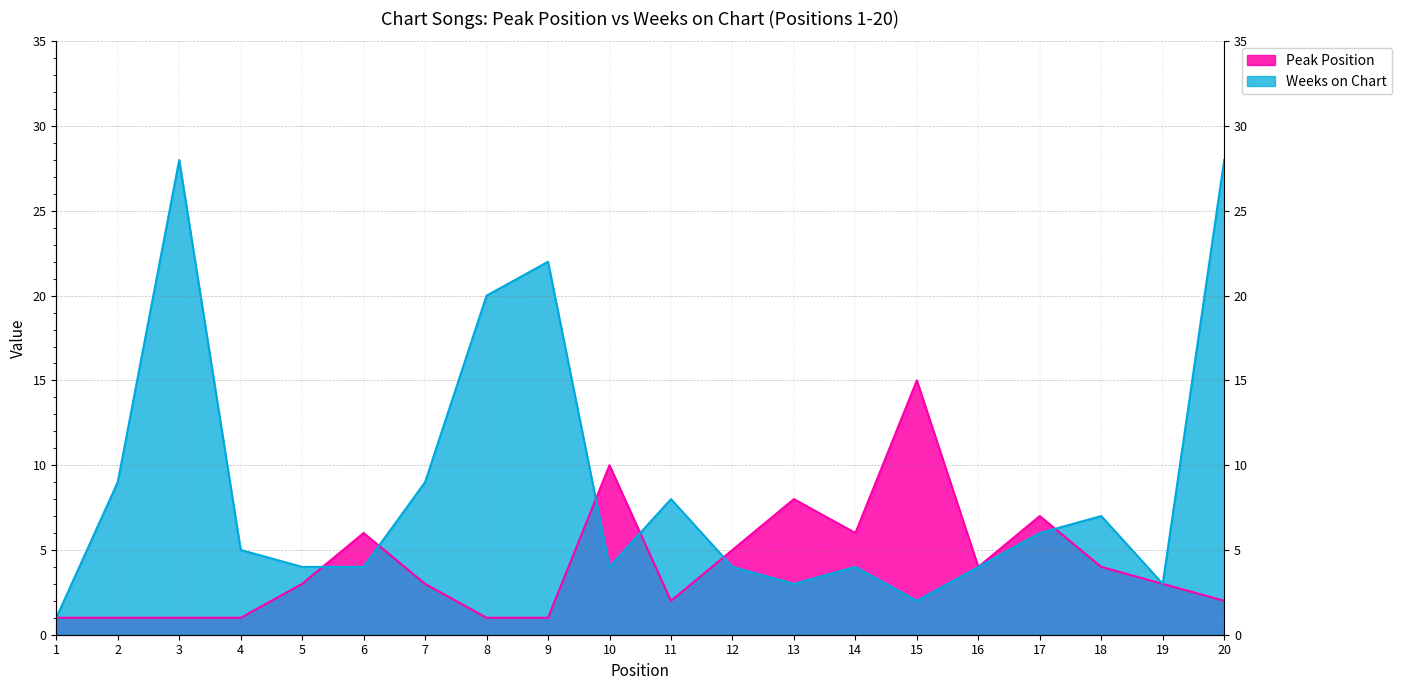

What is the maximum value shown in the chart?

28